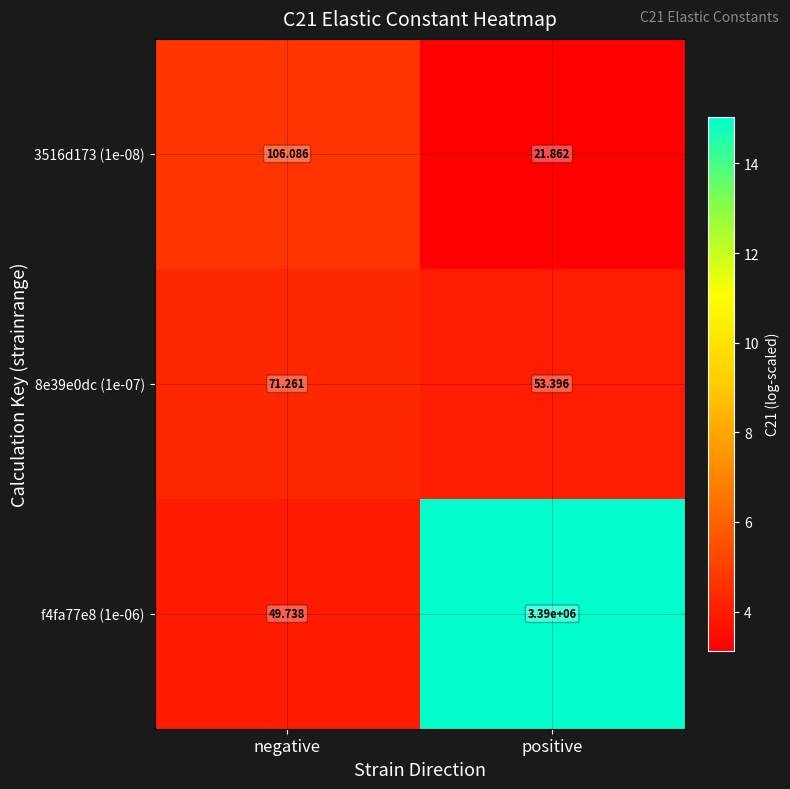

At which category does the chart reach its peak across all series?

positive